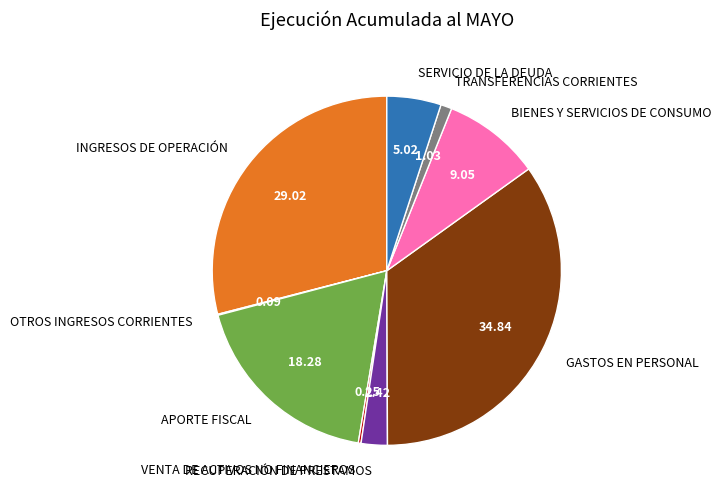

Is the sum of GASTOS EN PERSONAL and BIENES Y SERVICIOS DE CONSUMO greater than half?

No